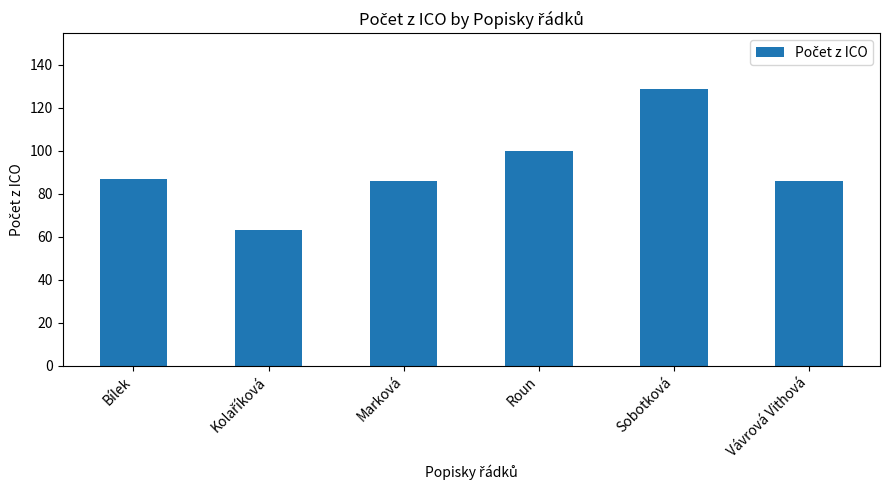

Reading left to right, list all the values displayed in this chart.

87	63	86	100	129	86